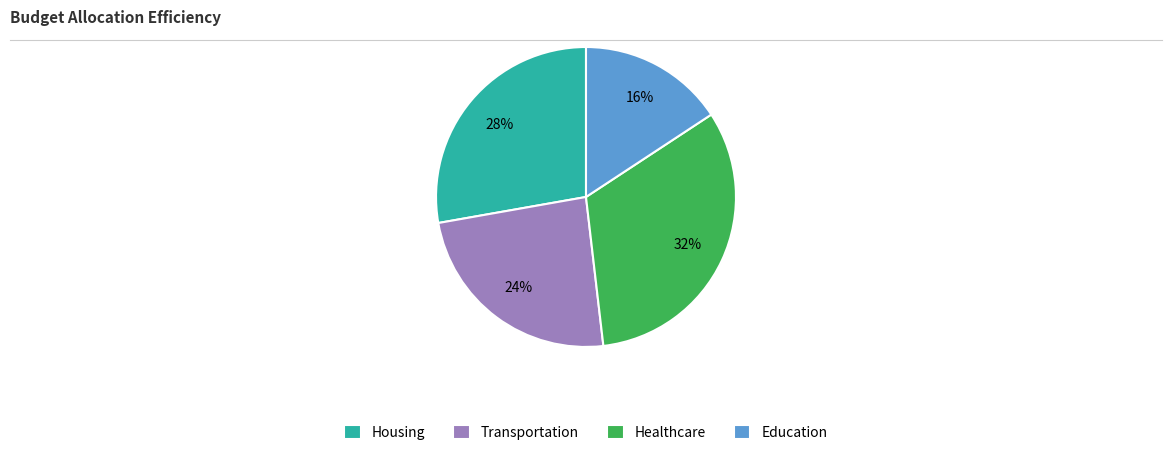

To the nearest percent, what is the combined percentage of Transportation and Education?

40%